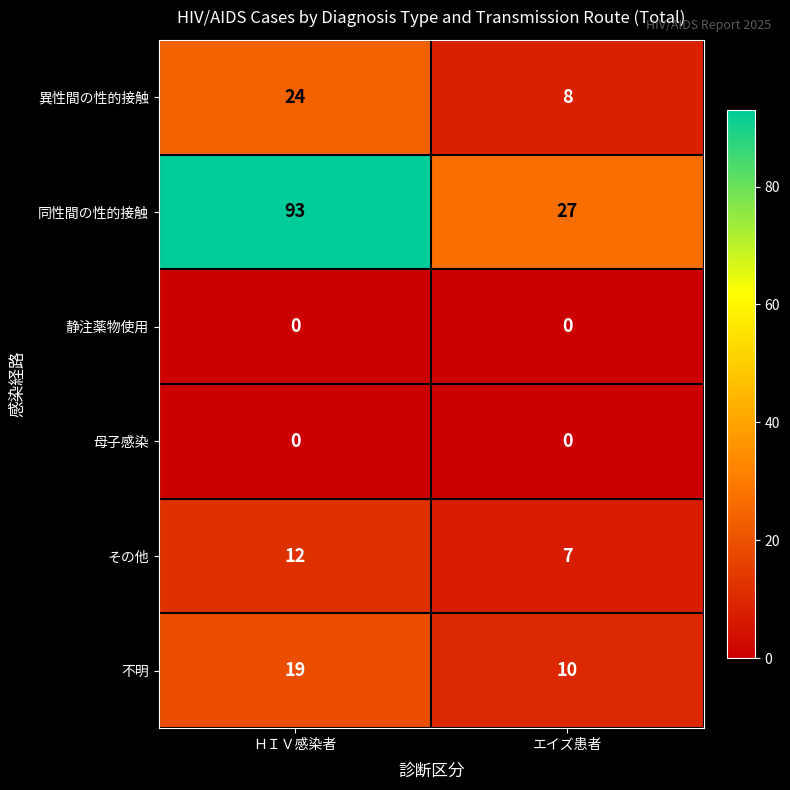

Reading left to right, extract all data points from this chart.

異性間の性的接触: 24	8
同性間の性的接触: 93	27
静注薬物使用: 0	0
母子感染: 0	0
その他: 12	7
不明: 19	10